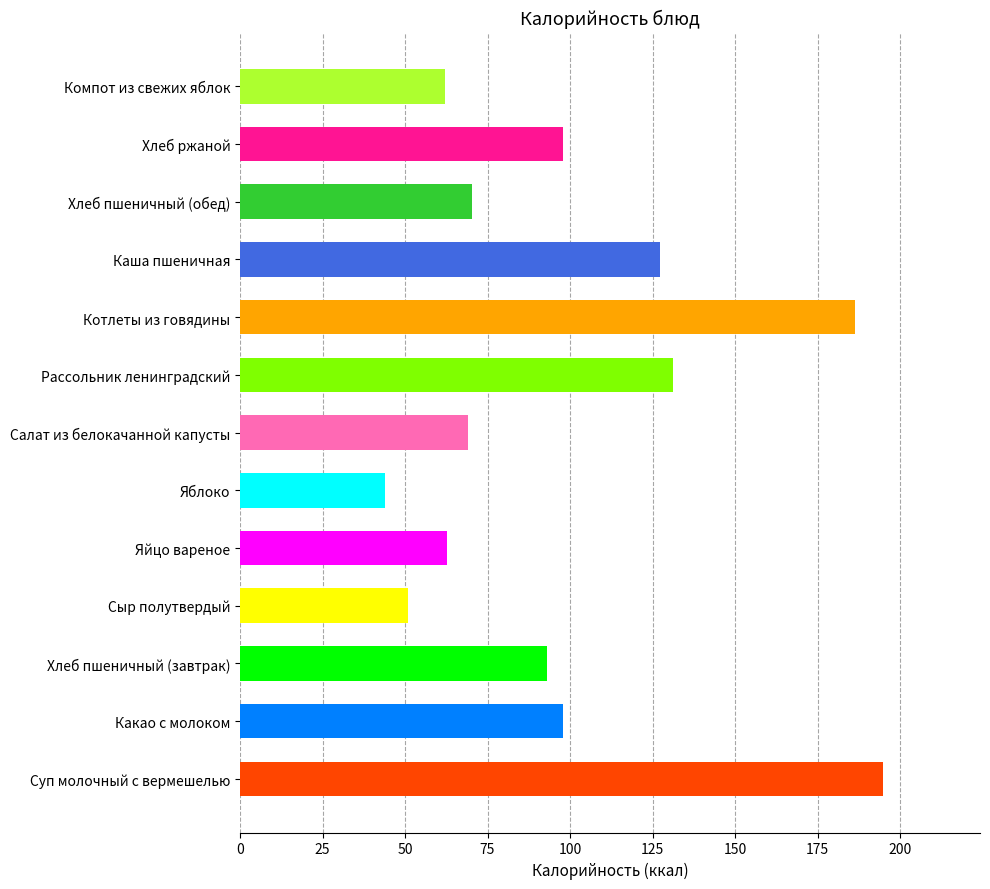

Which label corresponds to the smallest value in the chart?

Яблоко